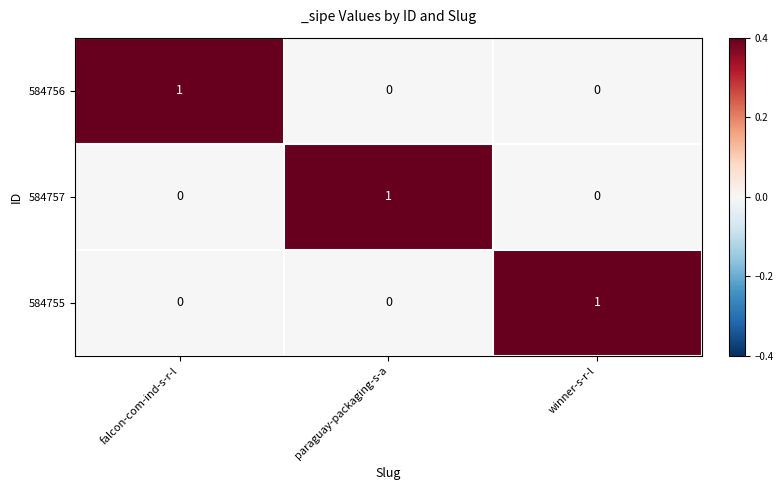

Is the value of 584757 at winner-s-r-l greater than the value of 584755 at winner-s-r-l?

No